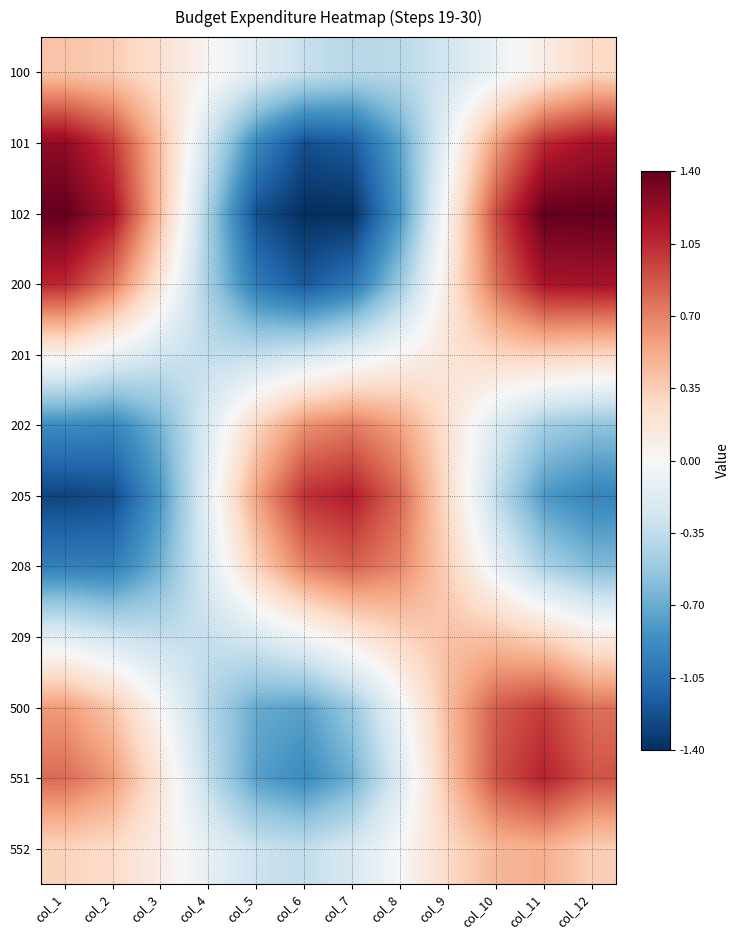

How many data points does each series have?

12